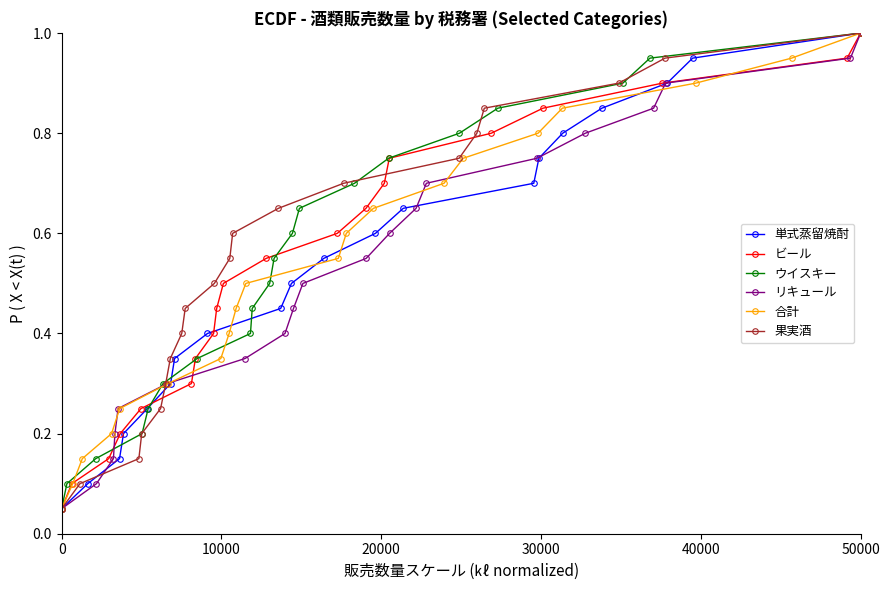

At which label does ウイスキー reach its peak?

50000